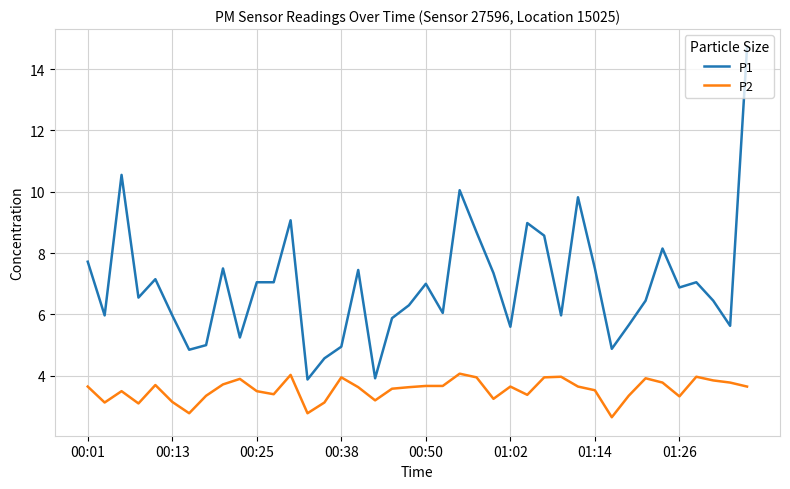

Which series has the widest spread of values?

P1